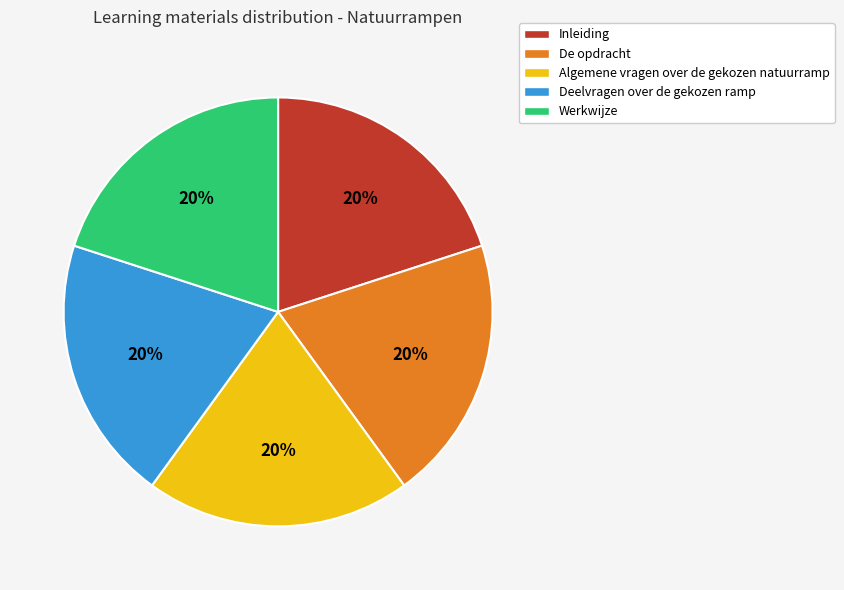

To the nearest percent, what portion does De opdracht represent?

20%